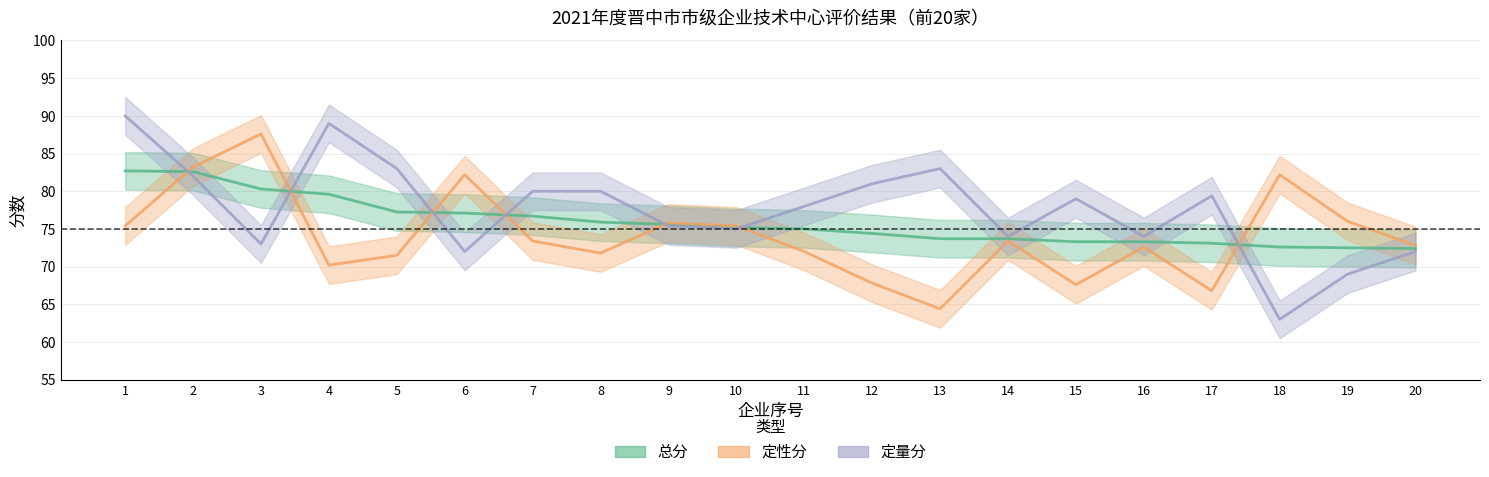

Reading right to left, what are all the values shown in this chart?

总分: 72.4	72.5	72.6	73.1	73.3	73.3	73.7	73.7	74.4	75.0	75.2	75.6	75.9	76.7	77.1	77.2	79.6	80.3	82.6	82.7
定性分: 72.8	76.0	82.2	66.8	72.6	67.6	73.4	64.4	67.8	72.0	75.4	75.8	71.8	73.4	82.2	71.5	70.2	87.6	83.2	75.4
定量分: 72.0	69.0	63.0	79.4	74.0	79.0	74.0	83.0	81.0	78.0	75.0	75.4	80.0	80.0	72.0	83.0	89.0	73.0	82.0	90.0